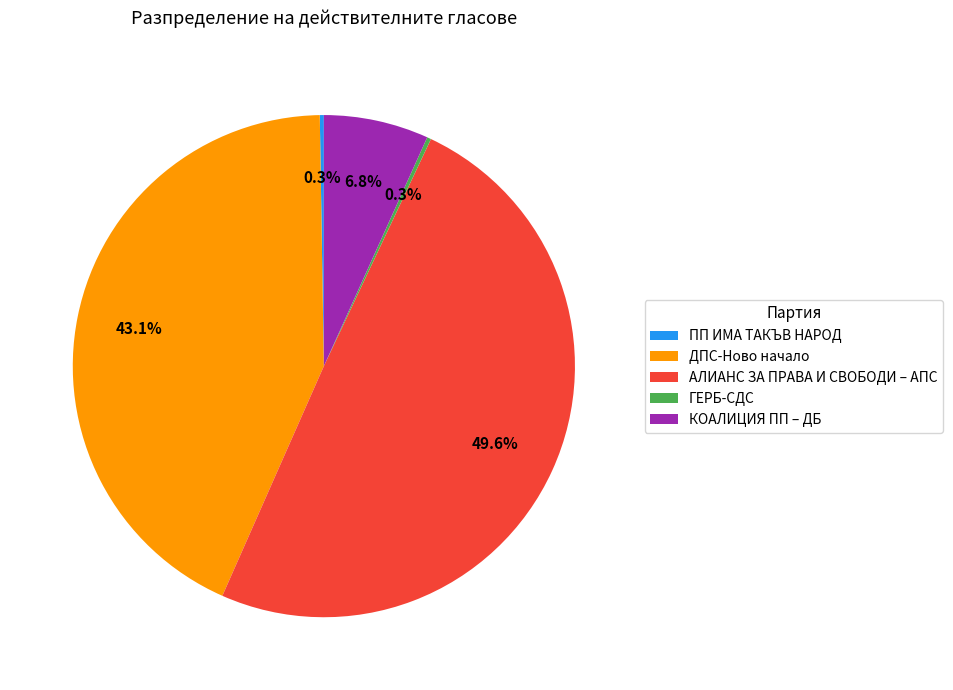

Between КОАЛИЦИЯ ПП – ДБ and ДПС-Ново начало, which is larger?

ДПС-Ново начало